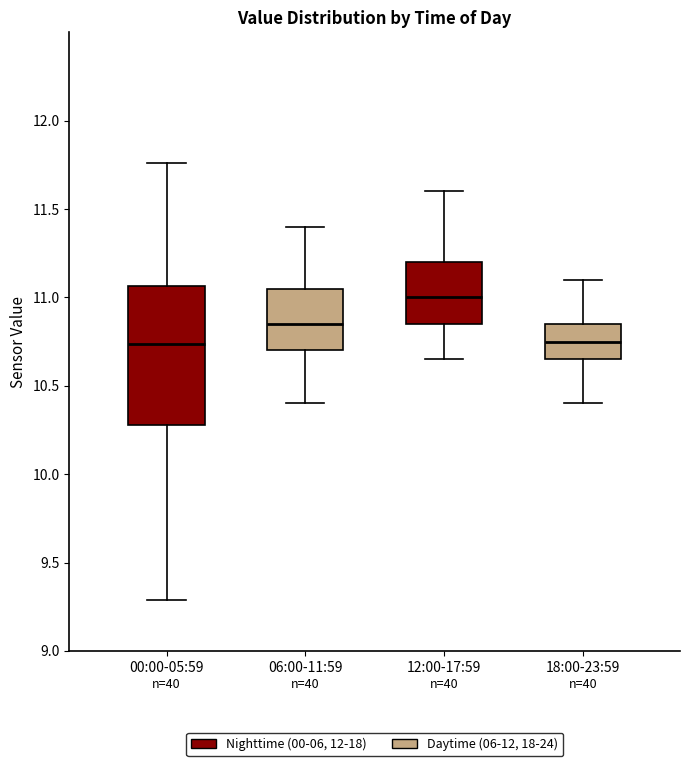

Where is the lower edge of the box for 18:00-23:59 on the y-axis? The values are not printed on the chart, so give them approximately, as read against the axis.

10.65